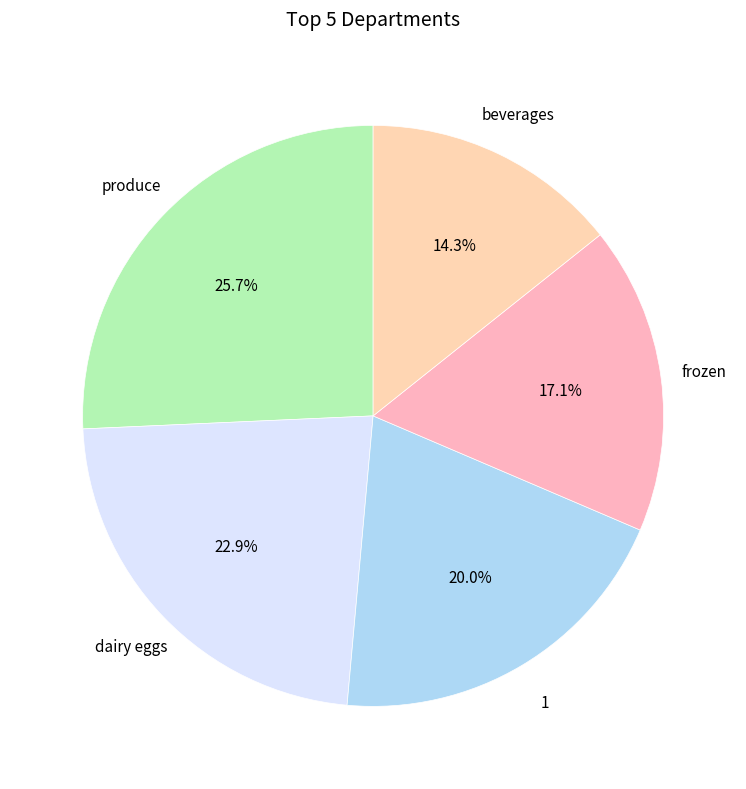

Does any single category account for the majority?

No